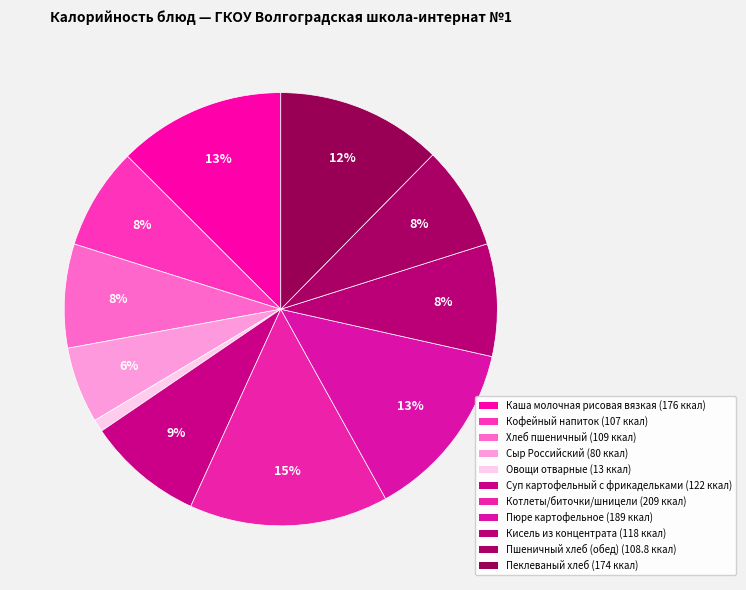

Does any single category account for the majority?

No